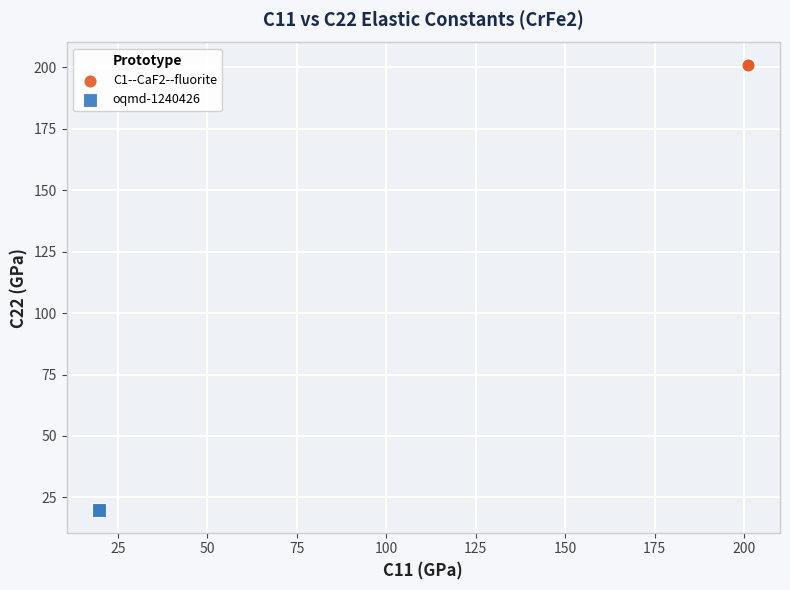

Which series reaches the minimum Y coordinate?

oqmd-1240426